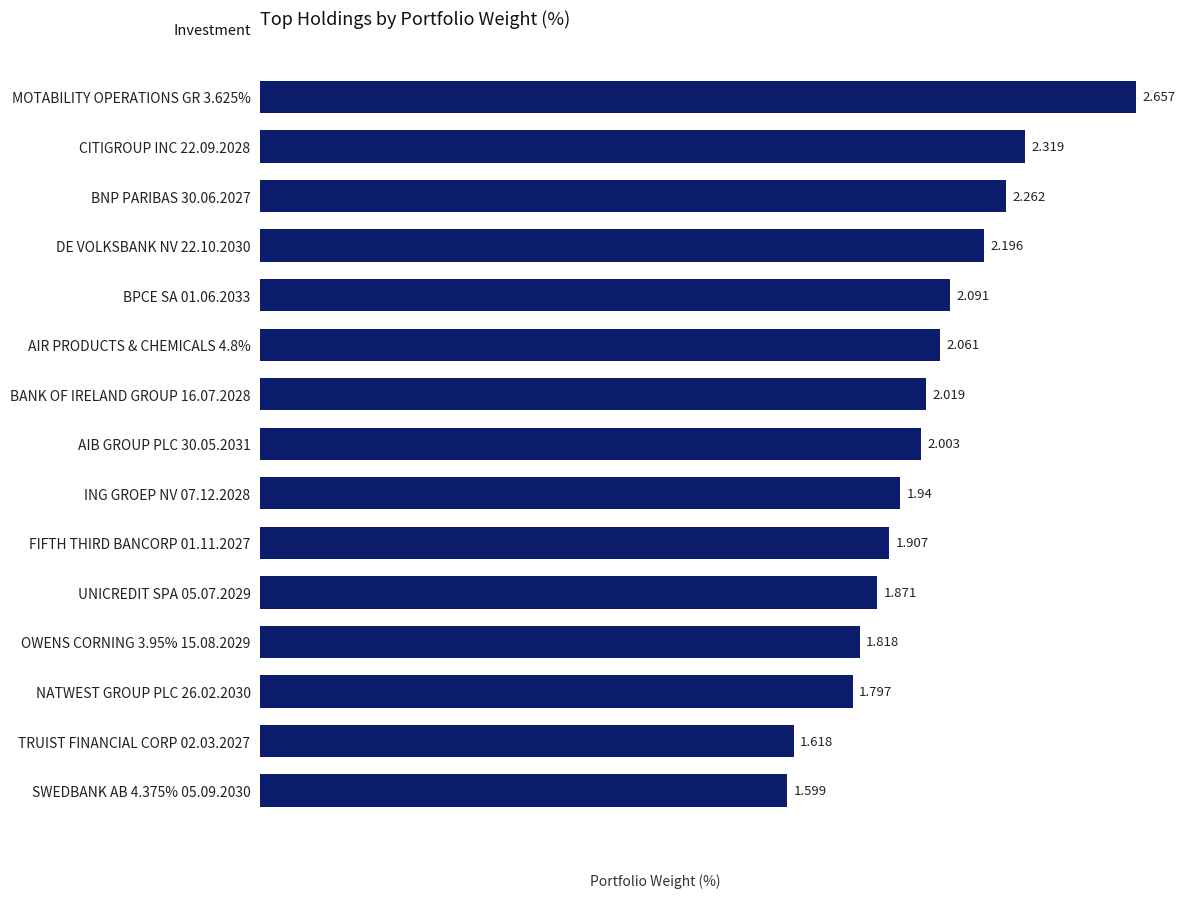

What is the average value?

2.0